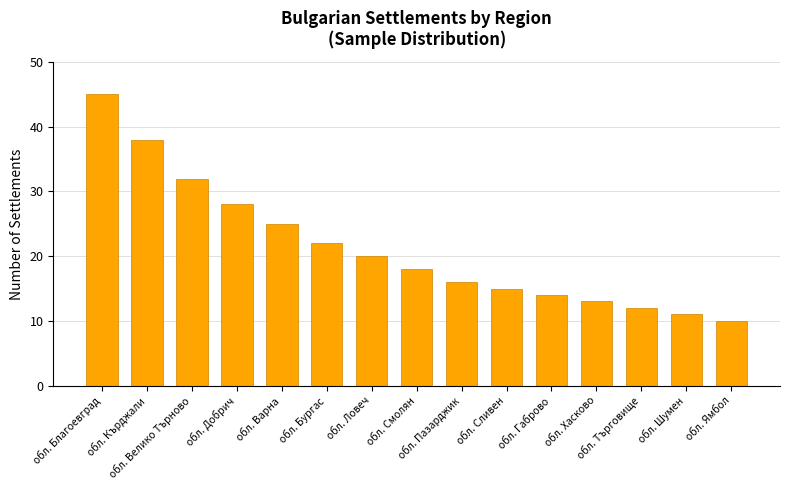

Rank the categories by value from lowest to highest.

обл. Ямбол, обл. Шумен, обл. Търговище, обл. Хасково, обл. Габрово, обл. Сливен, обл. Пазарджик, обл. Смолян, обл. Ловеч, обл. Бургас, обл. Варна, обл. Добрич, обл. Велико Търново, обл. Кърджали, обл. Благоевград